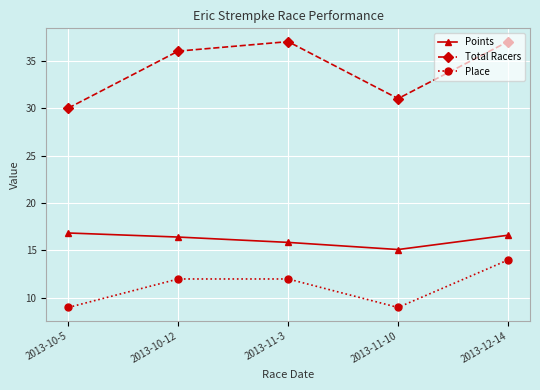

List the series in order of their overall mean, lowest first.

Place, Points, Total Racers